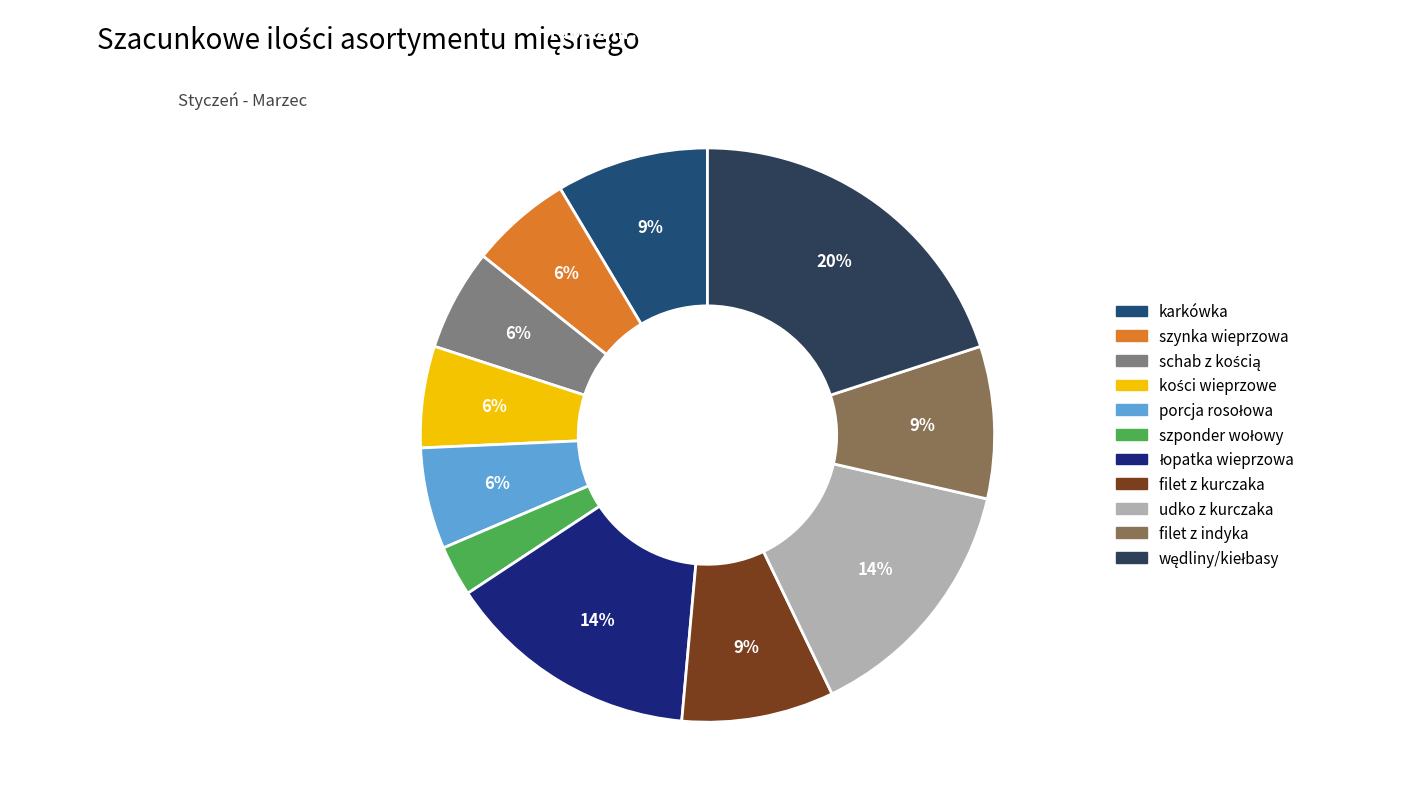

Which category has the biggest portion of the pie?

wędliny/kiełbasy